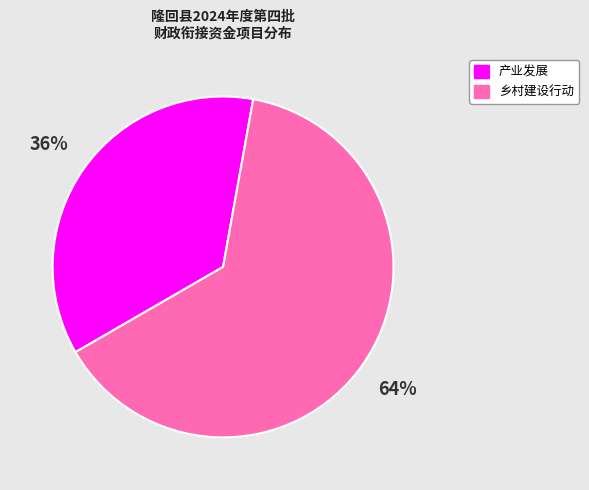

Combined, do 产业发展 and 乡村建设行动 account for over 50%?

Yes